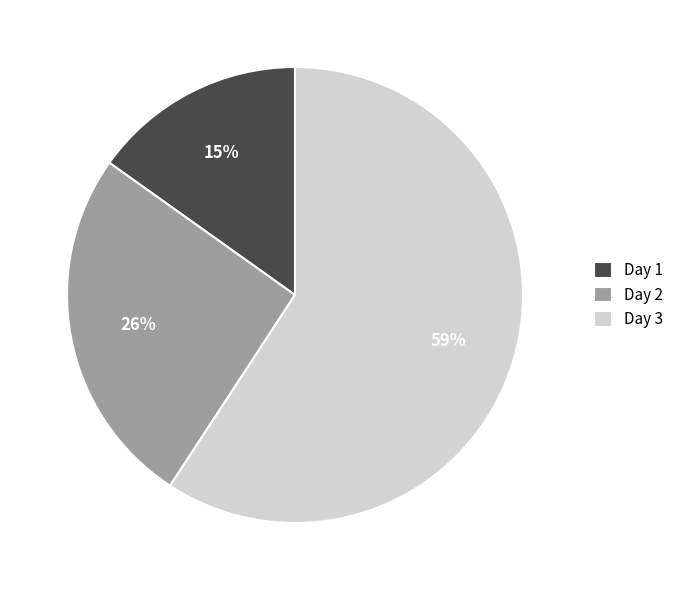

Which slice is the smallest?

Day 1